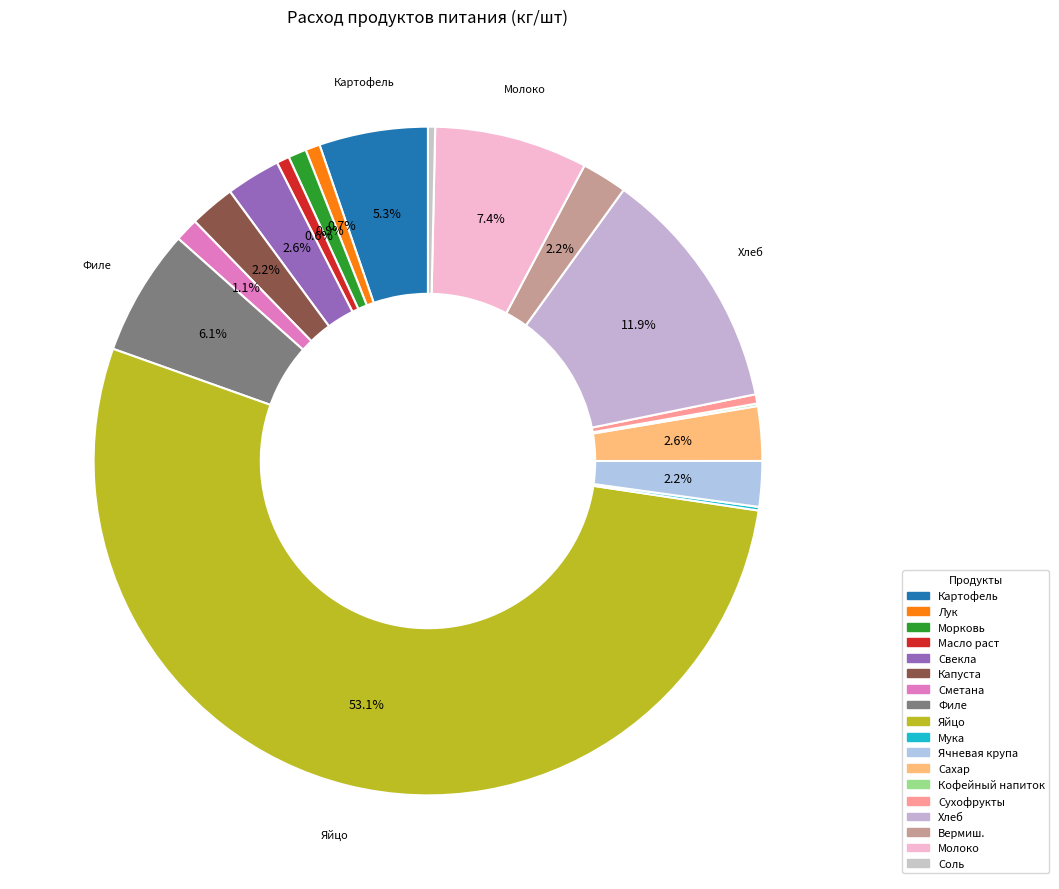

Approximately how many times larger is the value at Хлеб compared to Сахар?

4.5